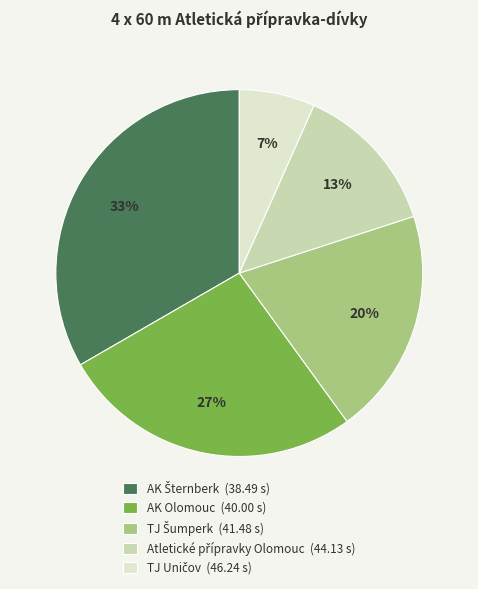

The AK Olomouc slice represents 40% of the pie. True or false?

False